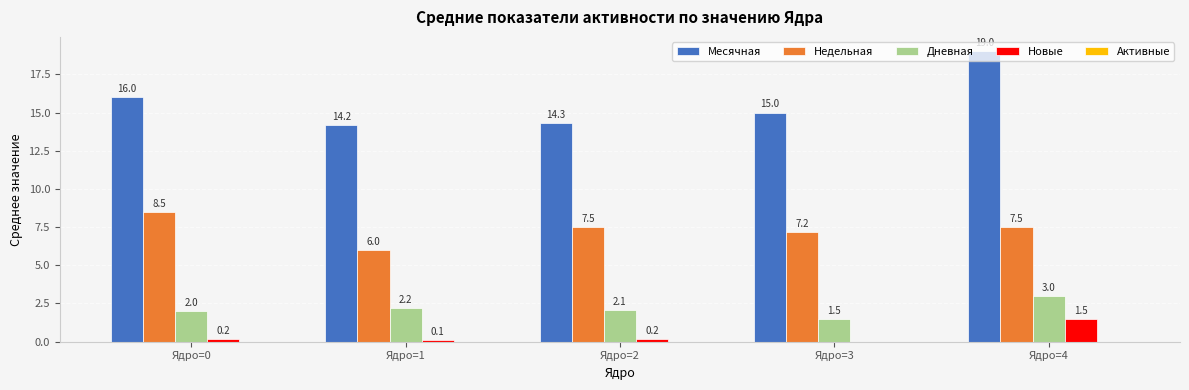

What is the highest value of the Недельная series?

8.5